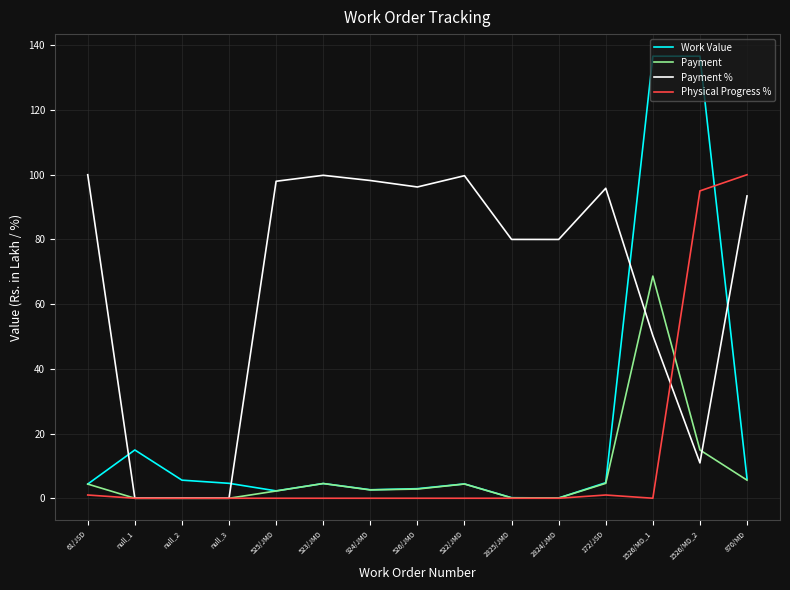

What is the total value across all series at 870/MD?

205.0